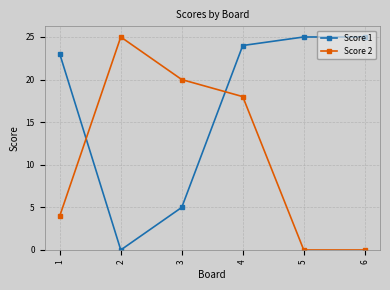

Is this an area chart (filled region under the line)?

No